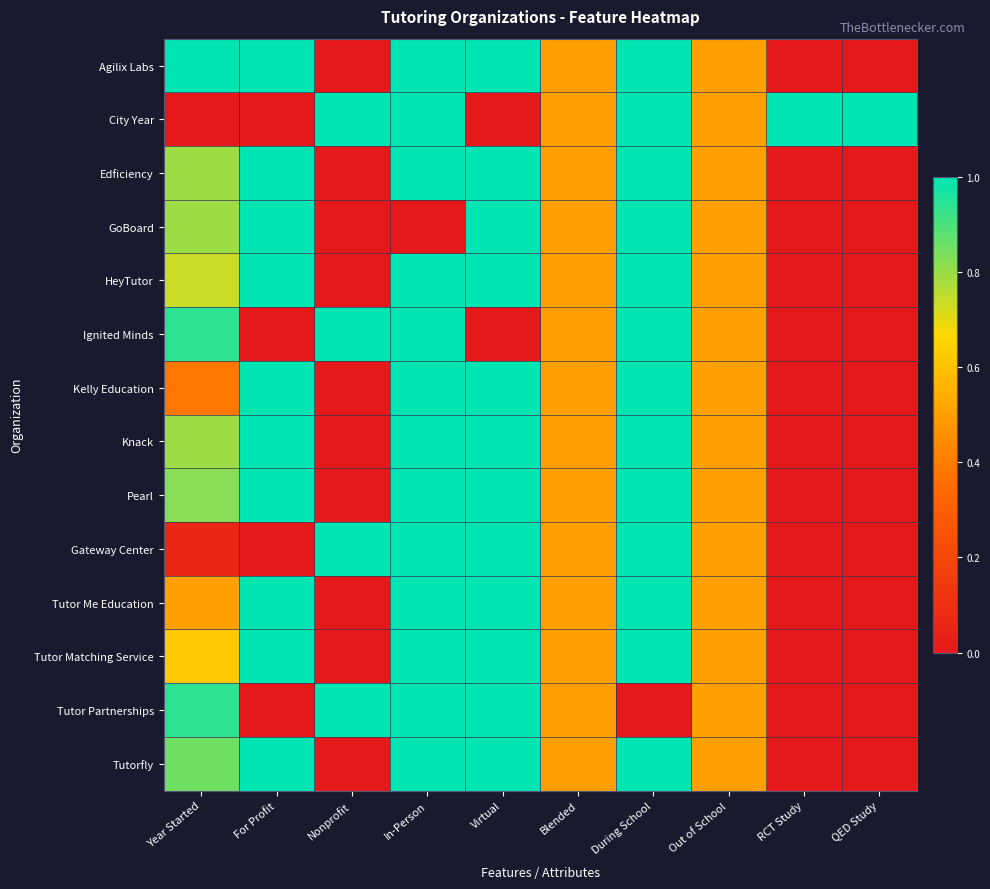

Reading left to right, what are all the values shown in this chart?

Agilix Labs: Year Started=1.0	For Profit=1.0	Nonprofit=0.0	In-Person=1.0	Virtual=1.0	Blended=0.5	During School=1.0	Out of School=0.5	RCT Study=0.0	QED Study=0.0
City Year: Year Started=0.0	For Profit=0.0	Nonprofit=1.0	In-Person=1.0	Virtual=0.0	Blended=0.5	During School=1.0	Out of School=0.5	RCT Study=1.0	QED Study=1.0
Edficiency: Year Started=0.8	For Profit=1.0	Nonprofit=0.0	In-Person=1.0	Virtual=1.0	Blended=0.5	During School=1.0	Out of School=0.5	RCT Study=0.0	QED Study=0.0
GoBoard: Year Started=0.8	For Profit=1.0	Nonprofit=0.0	In-Person=0.0	Virtual=1.0	Blended=0.5	During School=1.0	Out of School=0.5	RCT Study=0.0	QED Study=0.0
HeyTutor: Year Started=0.7	For Profit=1.0	Nonprofit=0.0	In-Person=1.0	Virtual=1.0	Blended=0.5	During School=1.0	Out of School=0.5	RCT Study=0.0	QED Study=0.0
Ignited Minds: Year Started=0.9	For Profit=0.0	Nonprofit=1.0	In-Person=1.0	Virtual=0.0	Blended=0.5	During School=1.0	Out of School=0.5	RCT Study=0.0	QED Study=0.0
Kelly Education: Year Started=0.4	For Profit=1.0	Nonprofit=0.0	In-Person=1.0	Virtual=1.0	Blended=0.5	During School=1.0	Out of School=0.5	RCT Study=0.0	QED Study=0.0
Knack: Year Started=0.8	For Profit=1.0	Nonprofit=0.0	In-Person=1.0	Virtual=1.0	Blended=0.5	During School=1.0	Out of School=0.5	RCT Study=0.0	QED Study=0.0
Pearl: Year Started=0.8	For Profit=1.0	Nonprofit=0.0	In-Person=1.0	Virtual=1.0	Blended=0.5	During School=1.0	Out of School=0.5	RCT Study=0.0	QED Study=0.0
Gateway Center: Year Started=0.1	For Profit=0.0	Nonprofit=1.0	In-Person=1.0	Virtual=1.0	Blended=0.5	During School=1.0	Out of School=0.5	RCT Study=0.0	QED Study=0.0
Tutor Me Education: Year Started=0.5	For Profit=1.0	Nonprofit=0.0	In-Person=1.0	Virtual=1.0	Blended=0.5	During School=1.0	Out of School=0.5	RCT Study=0.0	QED Study=0.0
Tutor Matching Service: Year Started=0.6	For Profit=1.0	Nonprofit=0.0	In-Person=1.0	Virtual=1.0	Blended=0.5	During School=1.0	Out of School=0.5	RCT Study=0.0	QED Study=0.0
Tutor Partnerships: Year Started=0.9	For Profit=0.0	Nonprofit=1.0	In-Person=1.0	Virtual=1.0	Blended=0.5	During School=0.0	Out of School=0.5	RCT Study=0.0	QED Study=0.0
Tutorfly: Year Started=0.9	For Profit=1.0	Nonprofit=0.0	In-Person=1.0	Virtual=1.0	Blended=0.5	During School=1.0	Out of School=0.5	RCT Study=0.0	QED Study=0.0